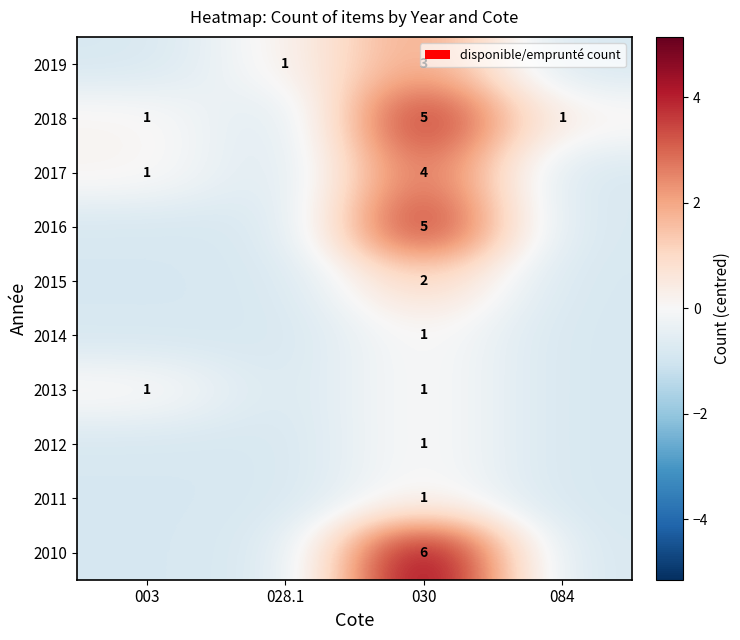

Count the number of categories in the chart.

4